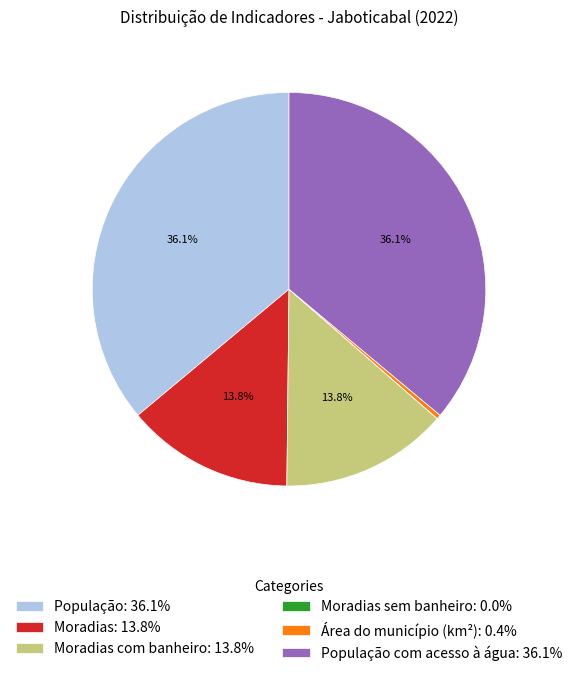

What percentage do População com acesso à água: 36.1% and População: 36.1% together represent?

72.1%